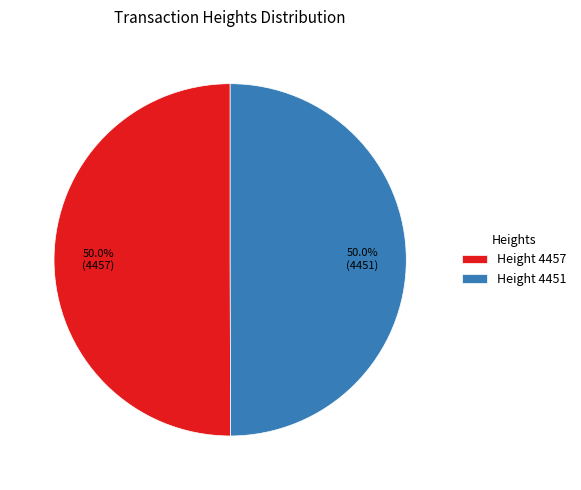

What is the ratio of the value at Height 4457 to the value at Height 4451?

1.0